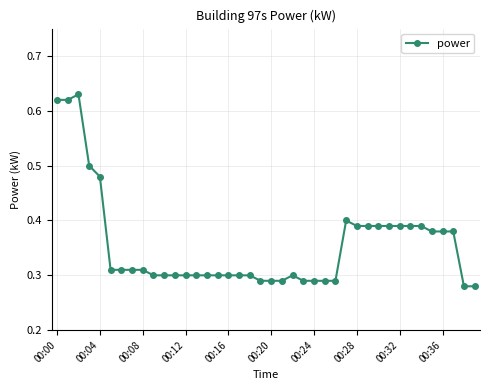

Does the chart display data point markers on the line(s)?

Yes